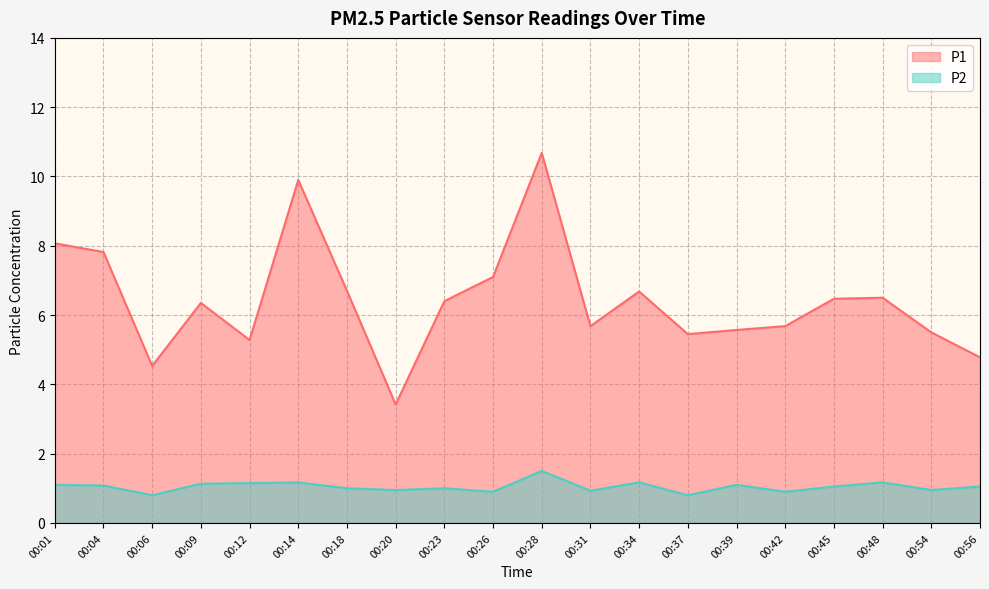

True or false: P1 and P2 cross at least once.

False